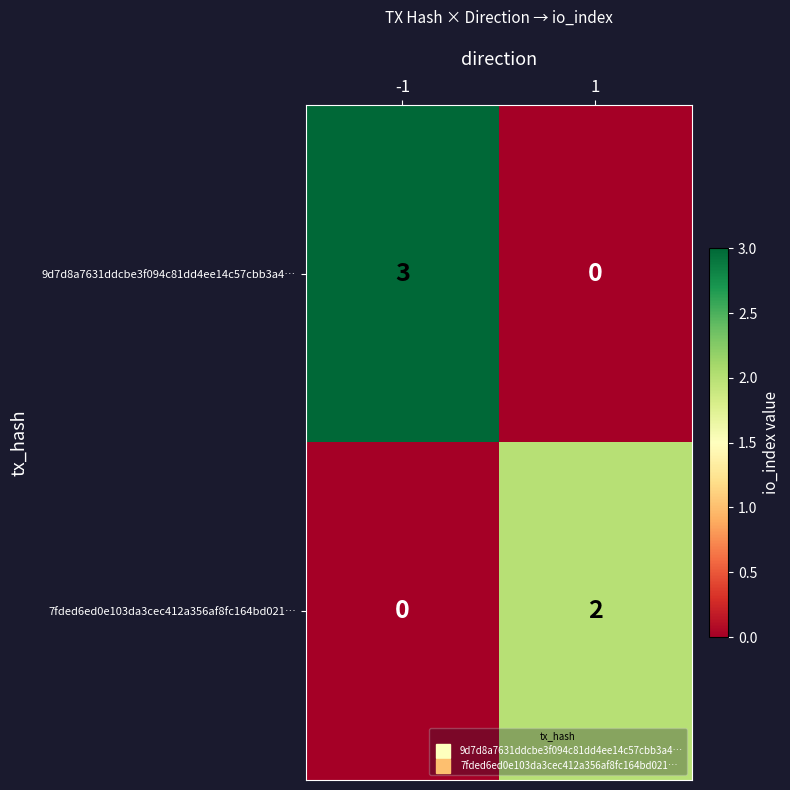

List the series in order of their overall mean, lowest first.

7fded6ed0e103da3cec412a356af8fc164bd021…, 9d7d8a7631ddcbe3f094c81dd4ee14c57cbb3a4…